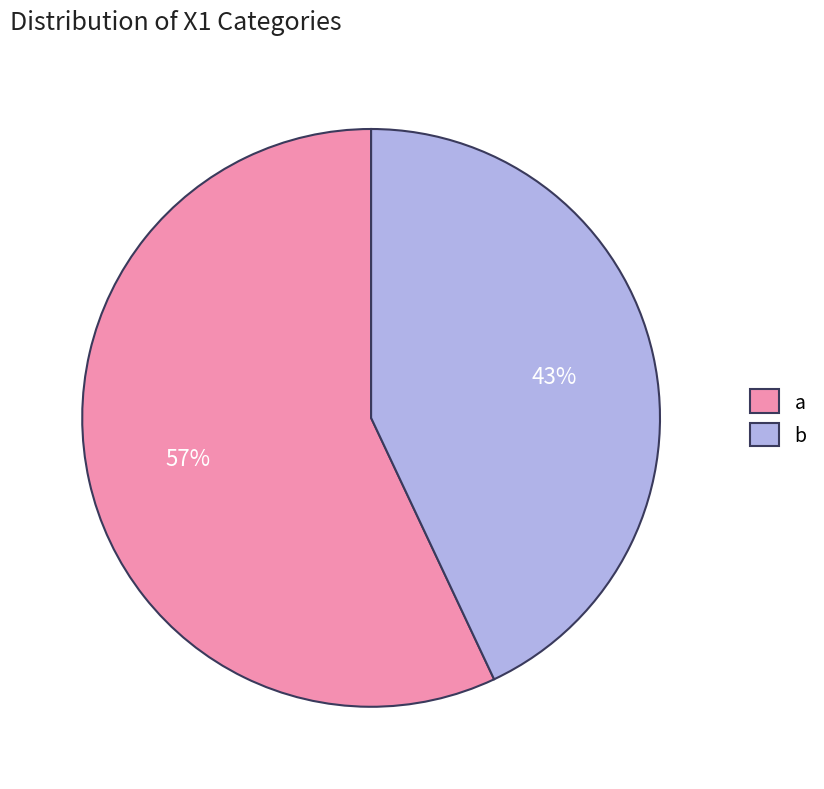

True or false: a accounts for 57% of the total.

True